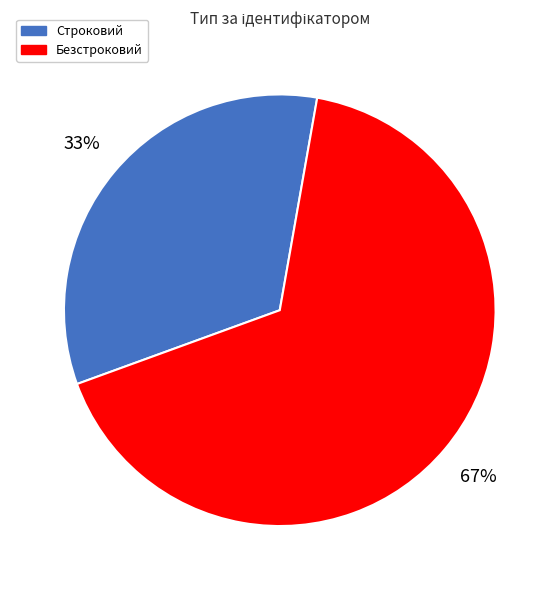

Between Строковий and Безстроковий, which is larger?

Безстроковий